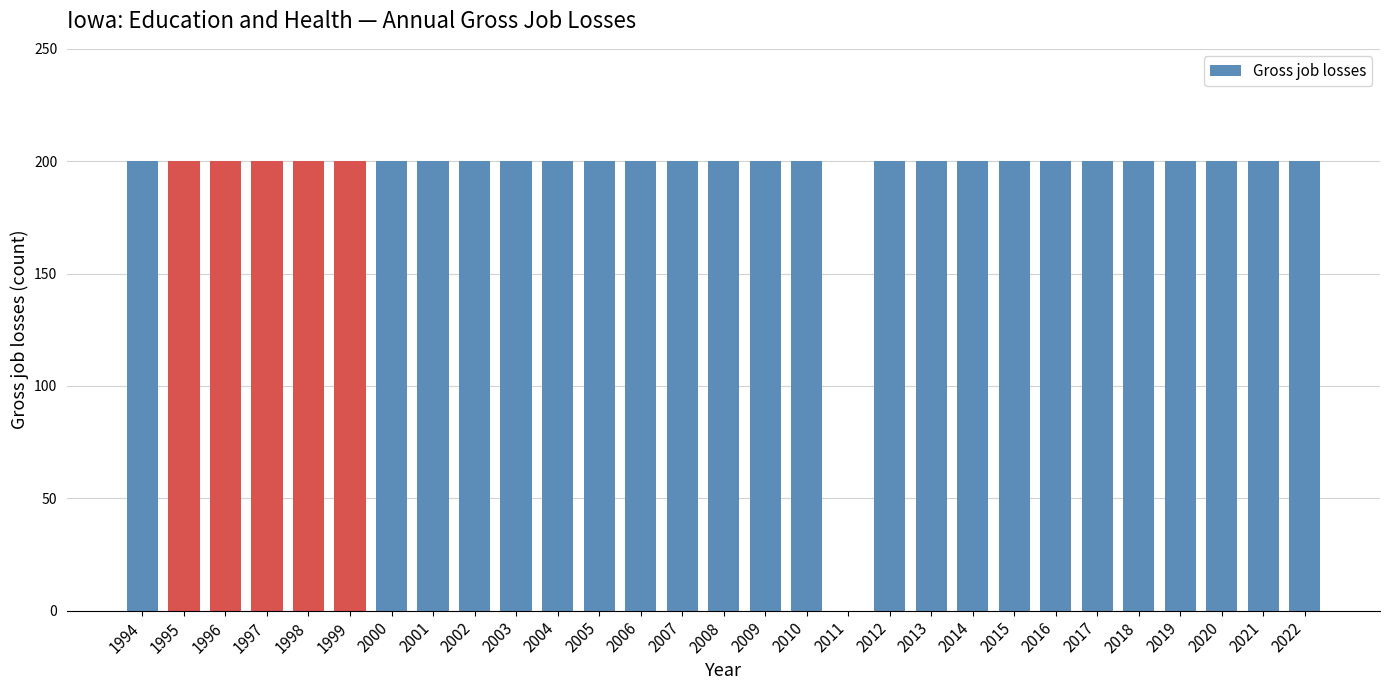

Reading left to right, extract all data points from this chart.

1994=200	1995=200	1996=200	1997=200	1998=200	1999=200	2000=200	2001=200	2002=200	2003=200	2004=200	2005=200	2006=200	2007=200	2008=200	2009=200	2010=200	2011=0	2012=200	2013=200	2014=200	2015=200	2016=200	2017=200	2018=200	2019=200	2020=200	2021=200	2022=200